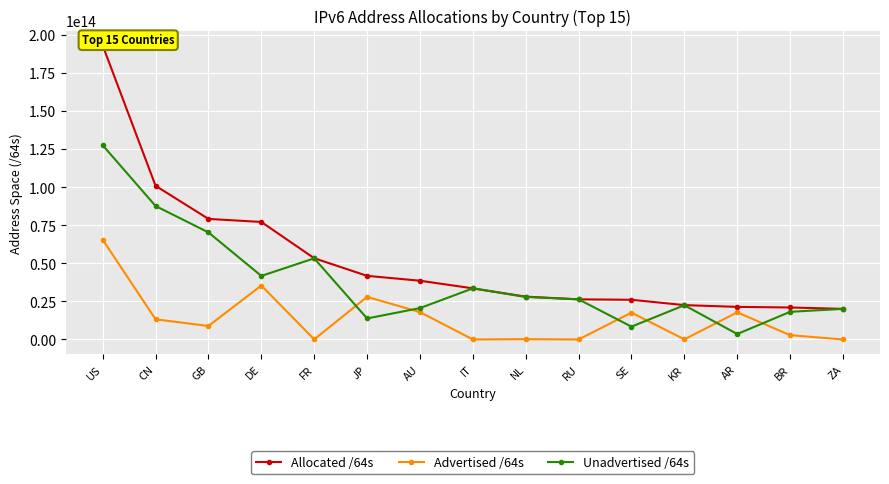

What is the label of the 13th point from the left?

AR